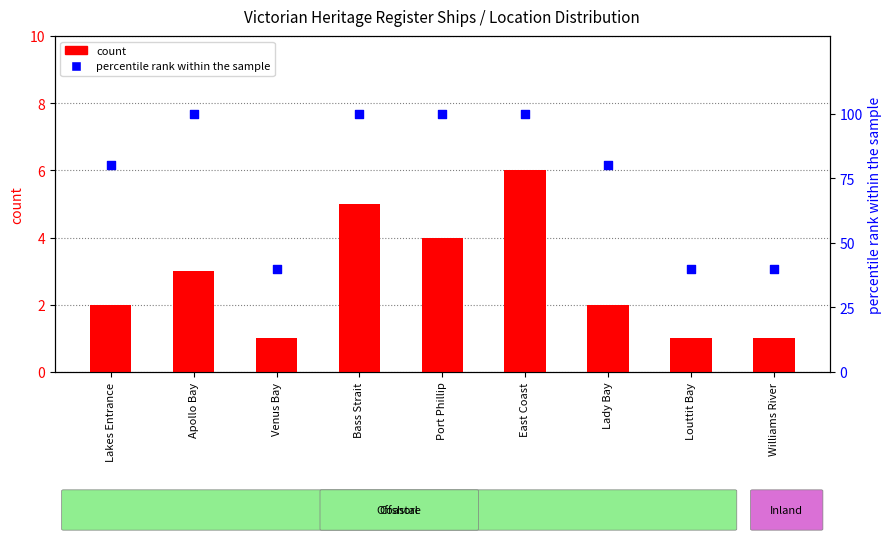

What is the total value across all series at Venus Bay?

41